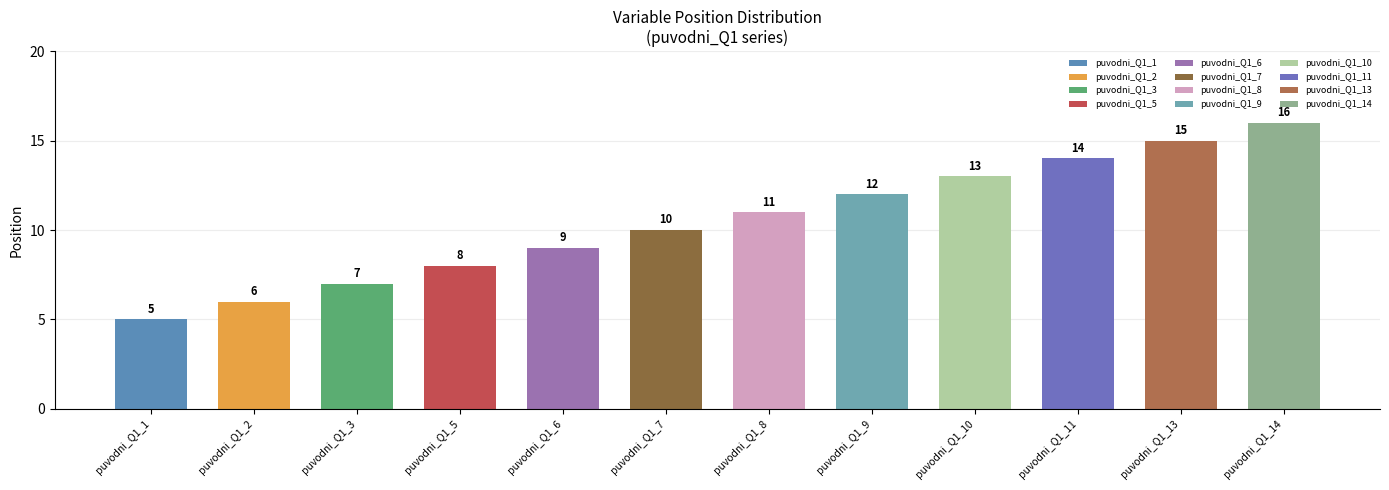

The value of Scale at puvodni_Q1_7 is 1. True or false?

False